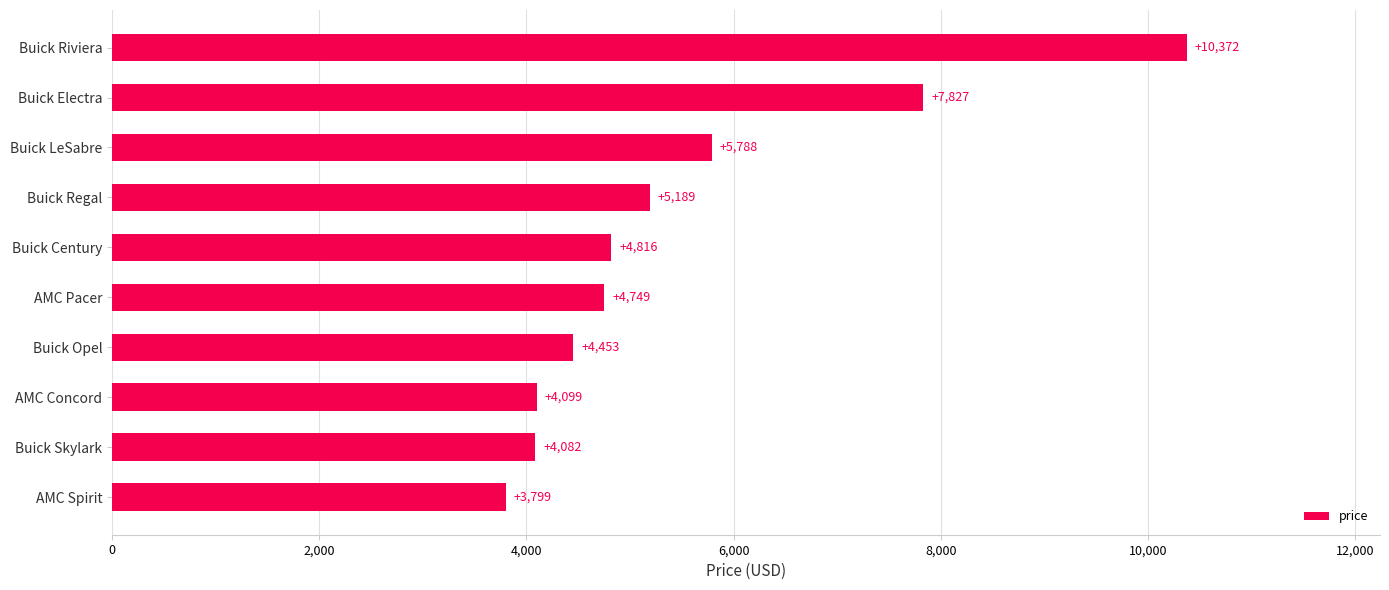

Is it true that the value at Buick Century is 4816?

True